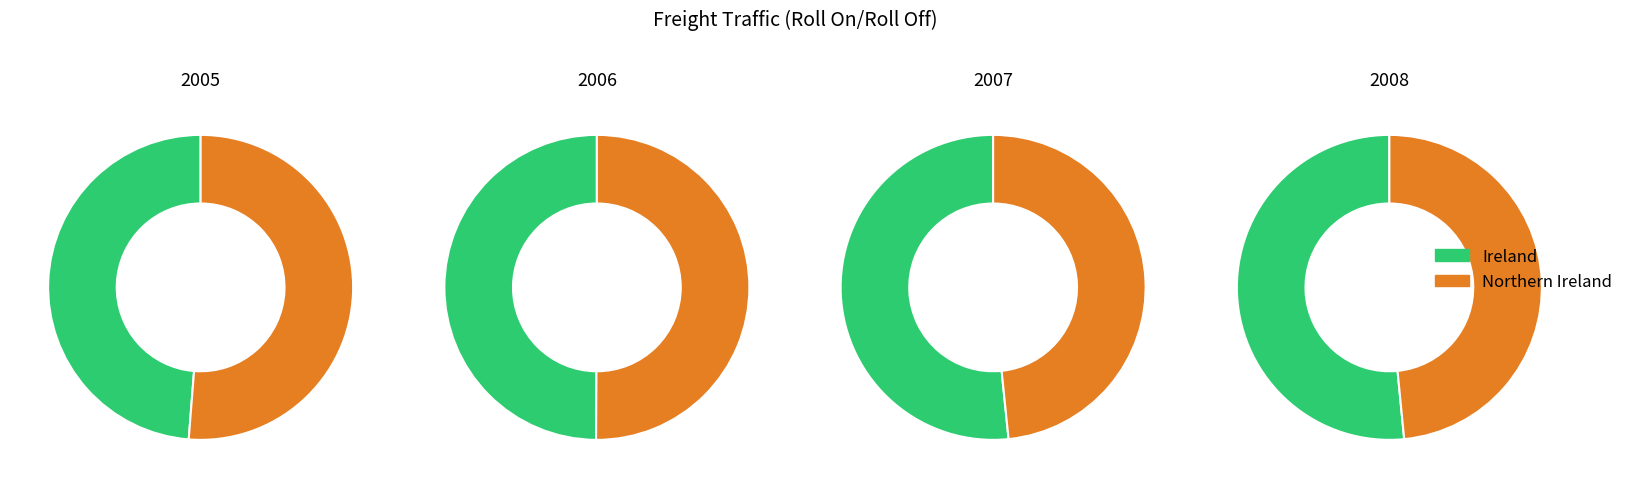

Which has a higher value, 2008 or 2007?

2007